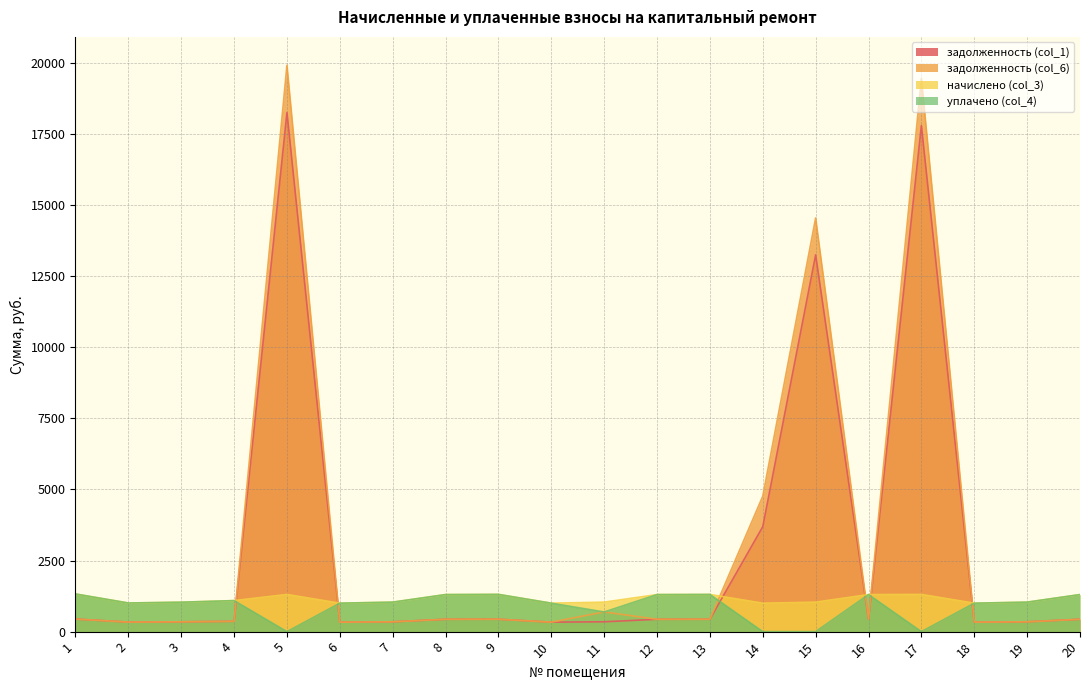

What is the difference between the maximum and second lowest values in the задолженность (col_6) series?

19577.8